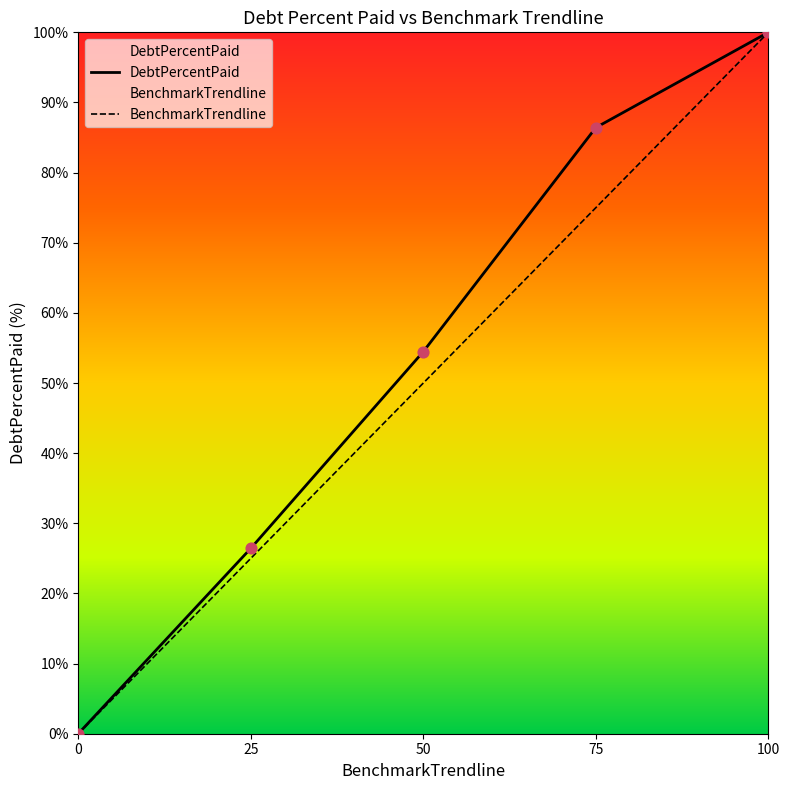

Which series contains the lowest Y value?

DebtPercentPaid